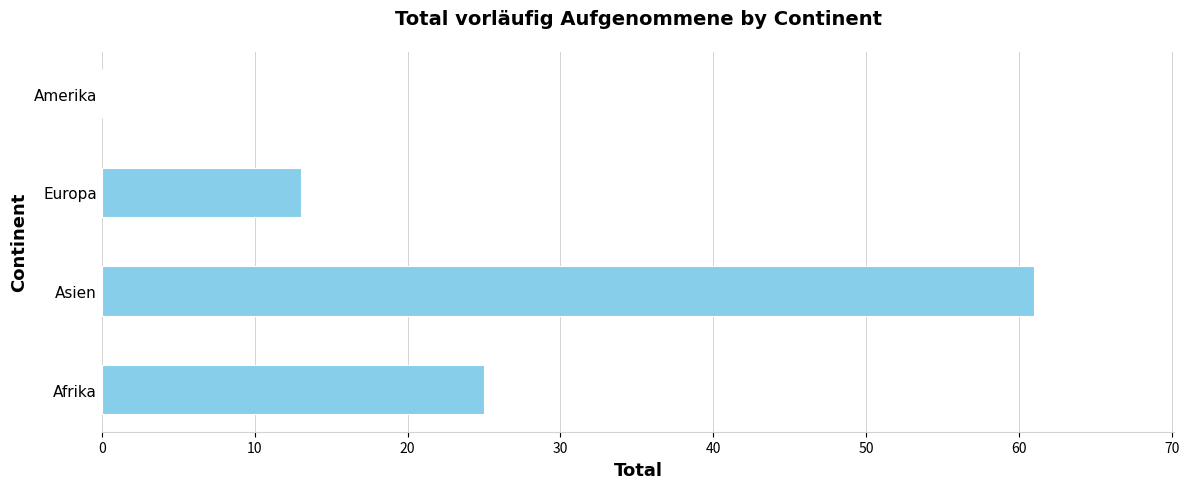

What is the change in value from Europa to Amerika?

-13